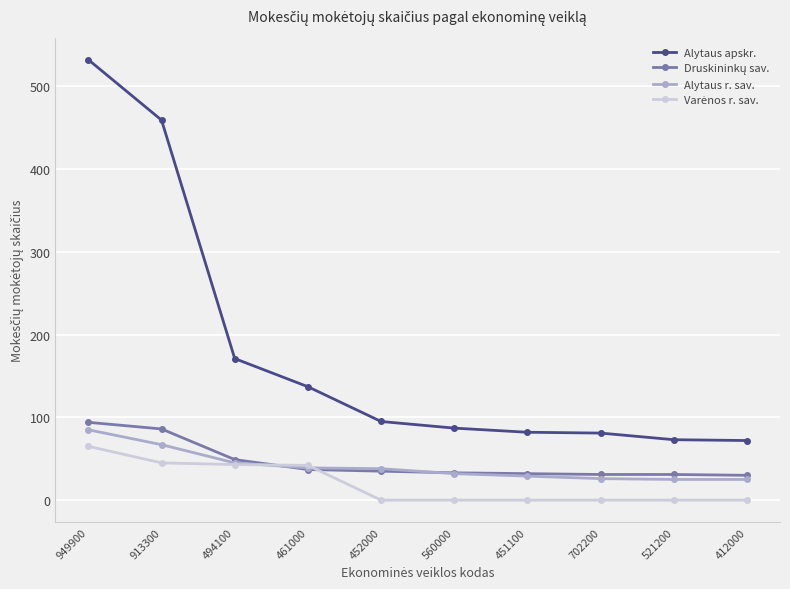

What is the sum of all Alytaus r. sav. values?

411